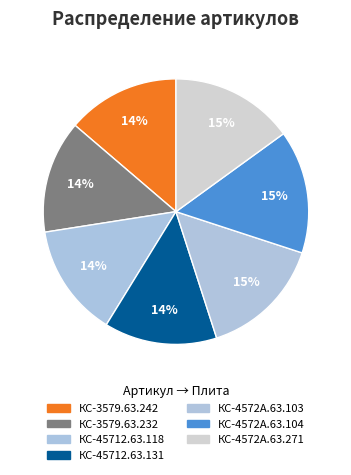

The КС-45712.63.118 slice represents 14% of the pie. True or false?

True